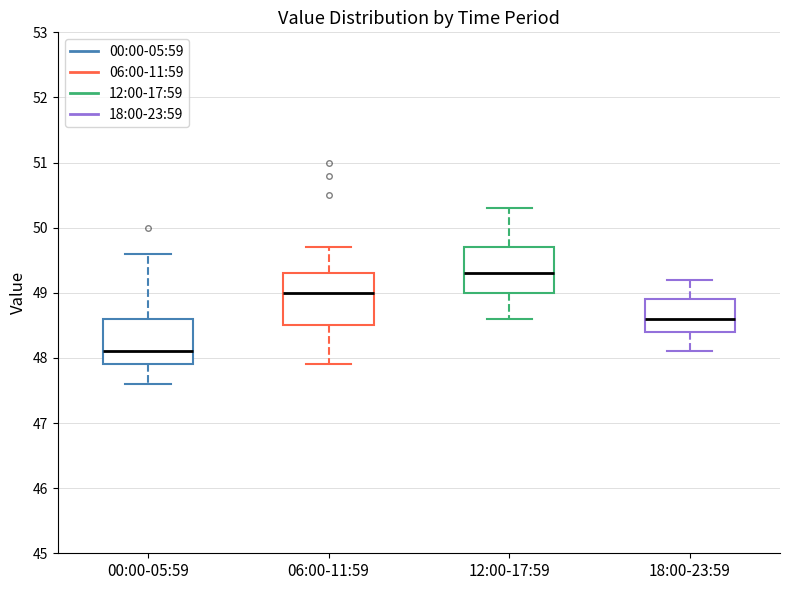

Reading left to right, transcribe this box plot: for each box, give where its median line is, the range the box spans, and where its two whiskers end, as read against the y-axis. The values are not printed on the chart, so give them approximately, as read against the axis.

00:00-05:59: median 48.1, box 47.9 to 48.6, whiskers 47.6 to 49.6
06:00-11:59: median 49.0, box 48.5 to 49.3, whiskers 47.9 to 49.7
12:00-17:59: median 49.3, box 49.0 to 49.7, whiskers 48.6 to 50.3
18:00-23:59: median 48.6, box 48.4 to 48.9, whiskers 48.1 to 49.2